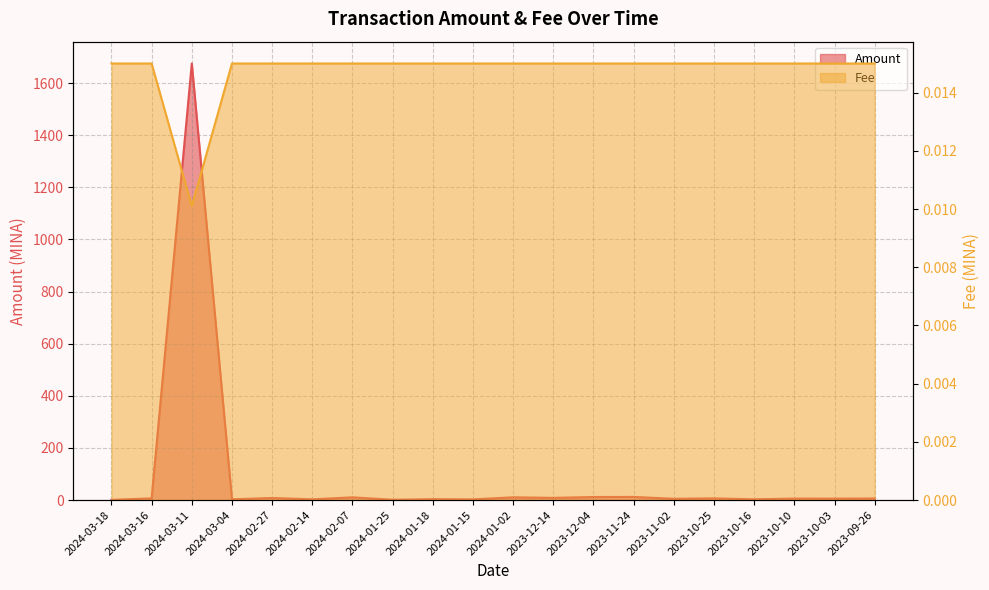

What is the total value across all series at 2023-09-26?

6.1